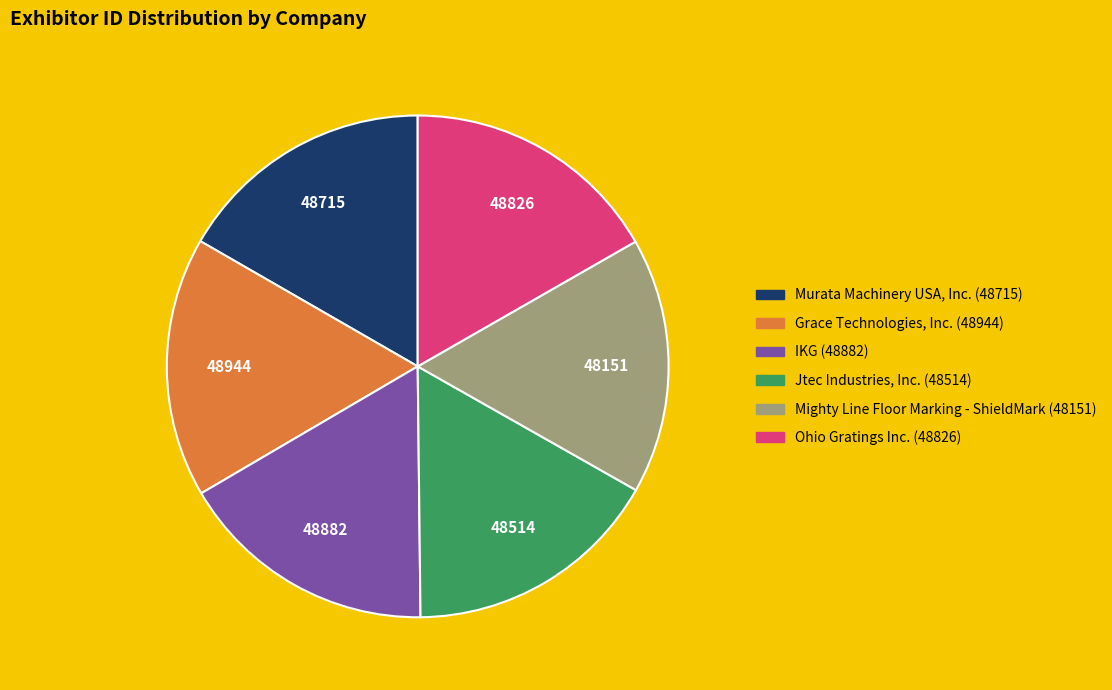

The IKG slice represents 17% of the pie. True or false?

True